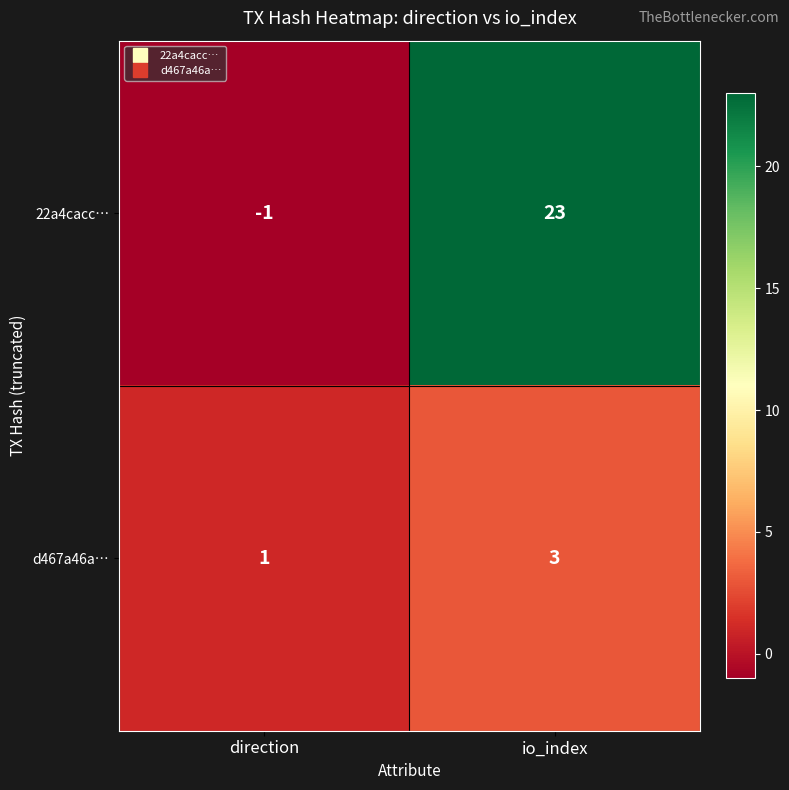

What is the difference between the maximum and minimum values in the 22a4cacc… series?

24